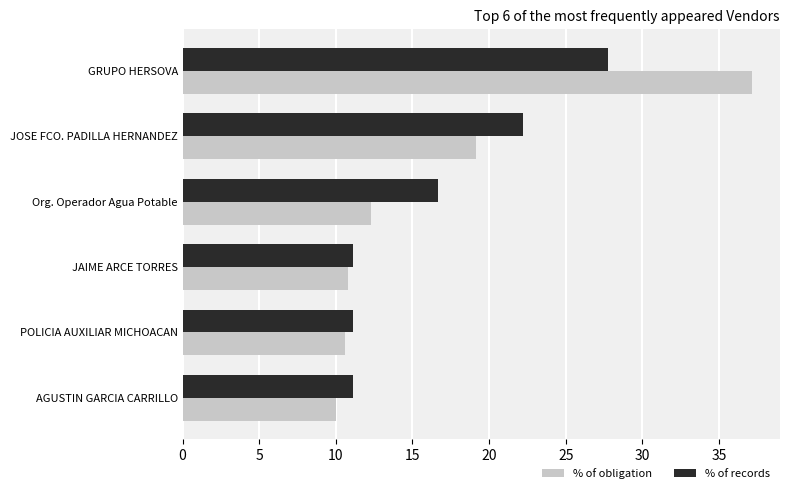

Rank the series at Org. Operador Agua Potable from highest to lowest value.

% of records, % of obligation